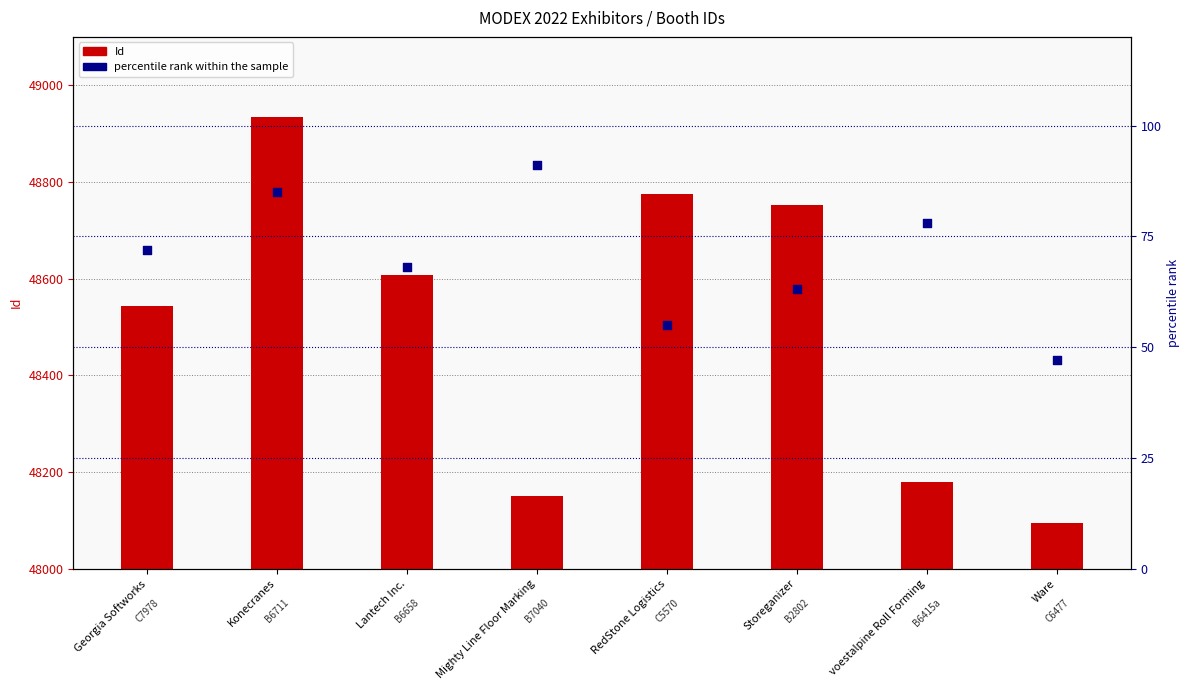

At which category is the sum across all series the highest?

Konecranes